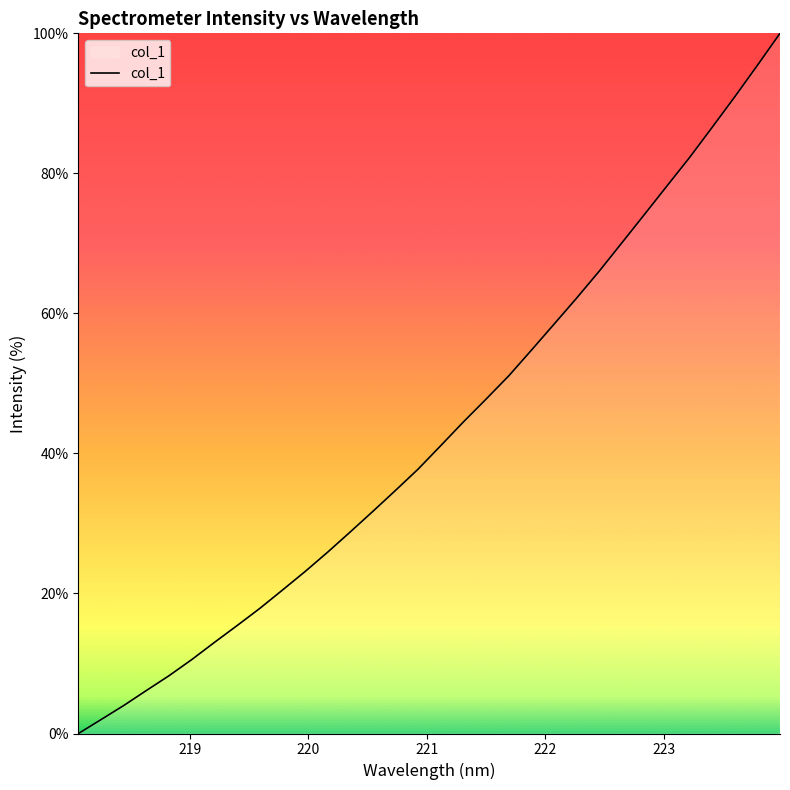

How many values are above zero?

31